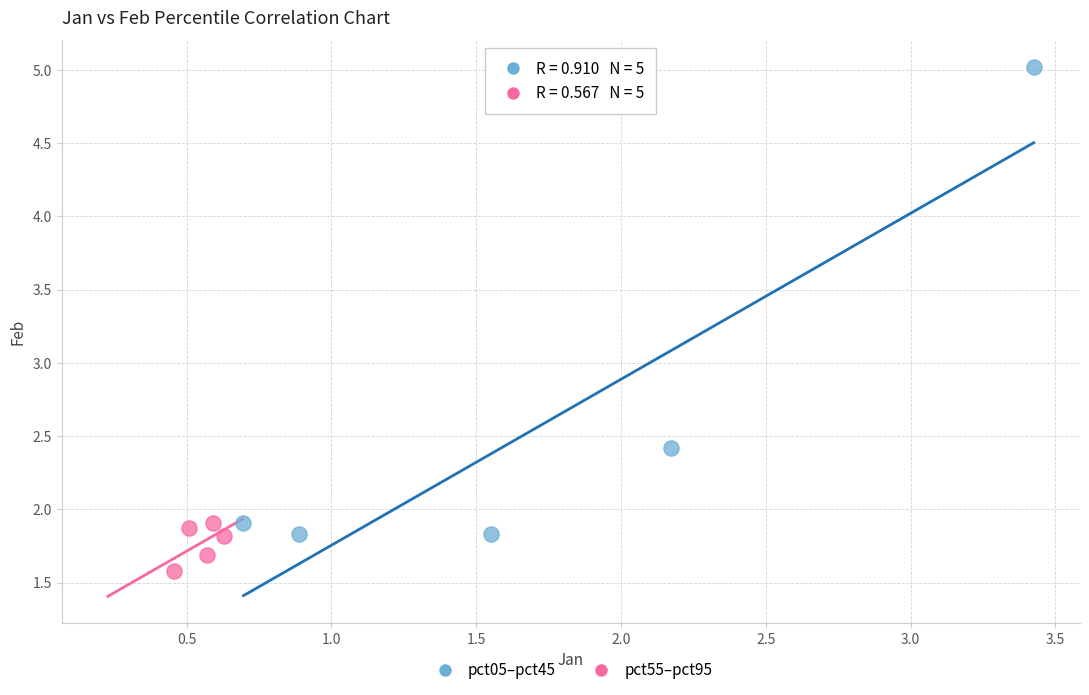

Which series has the largest Y range (max minus min)?

pct05–pct45